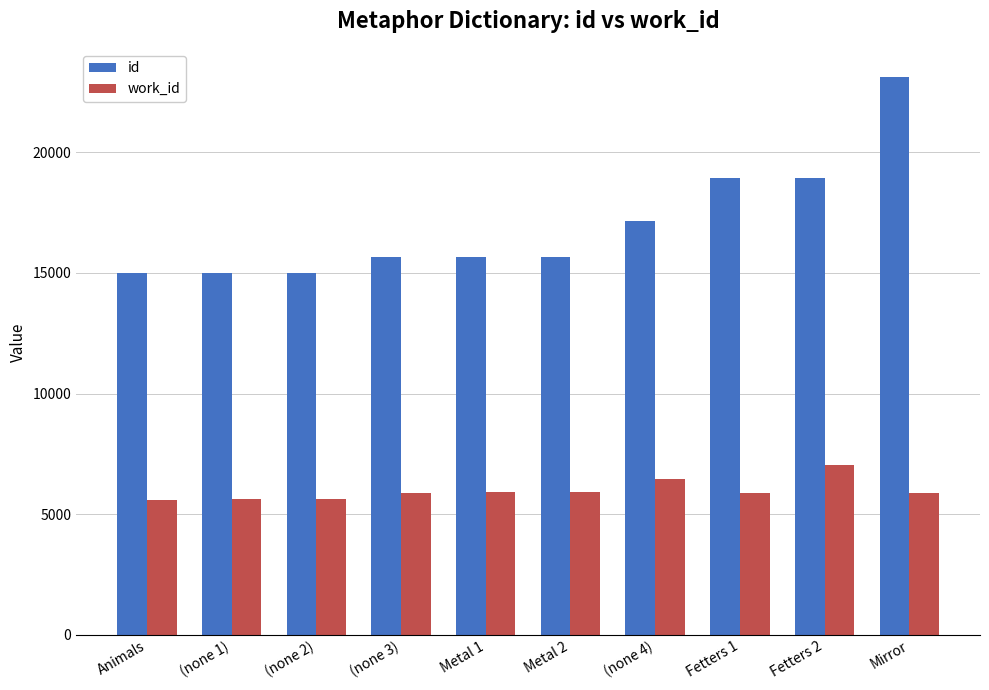

Rank the series at Mirror from lowest to highest value.

work_id, id